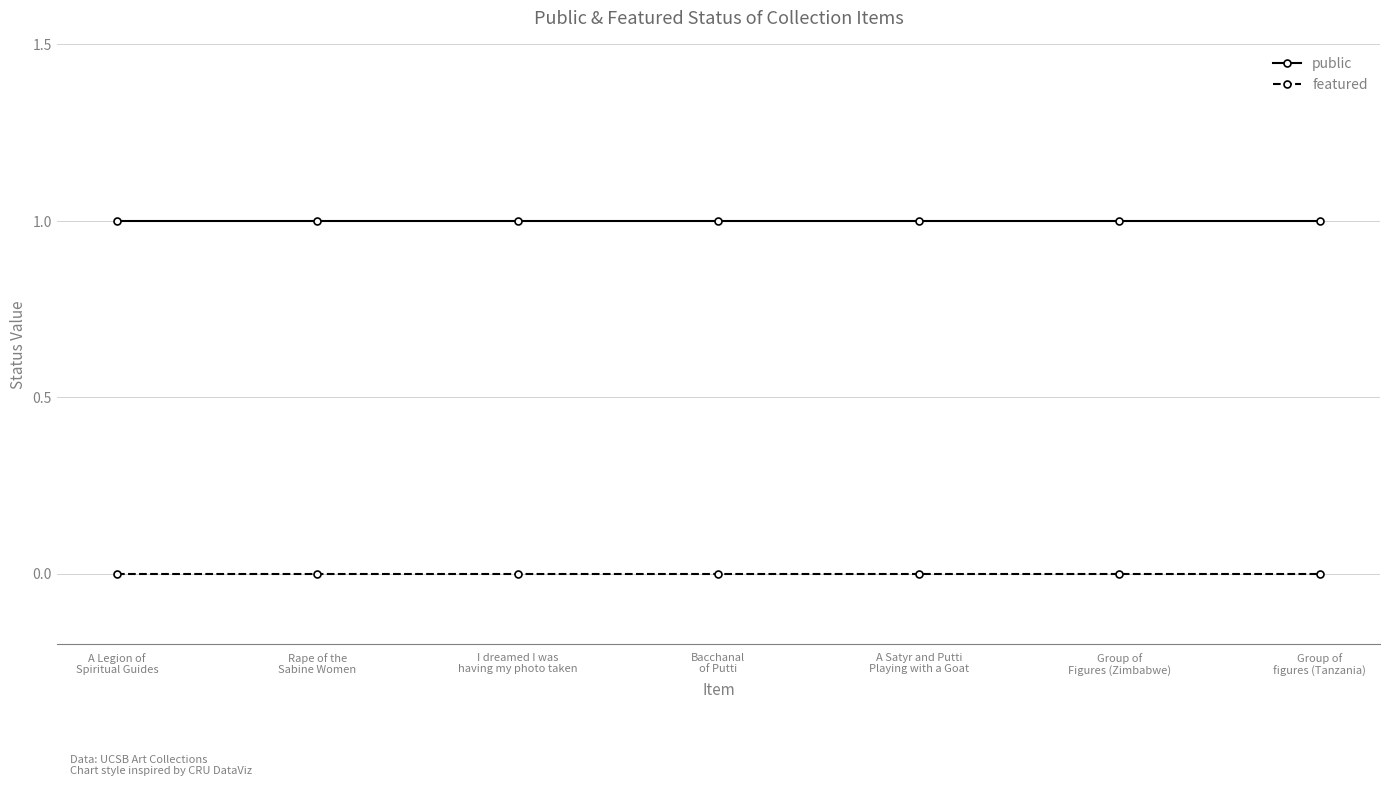

What is the label of the 1st point from the right?

Group of
figures (Tanzania)